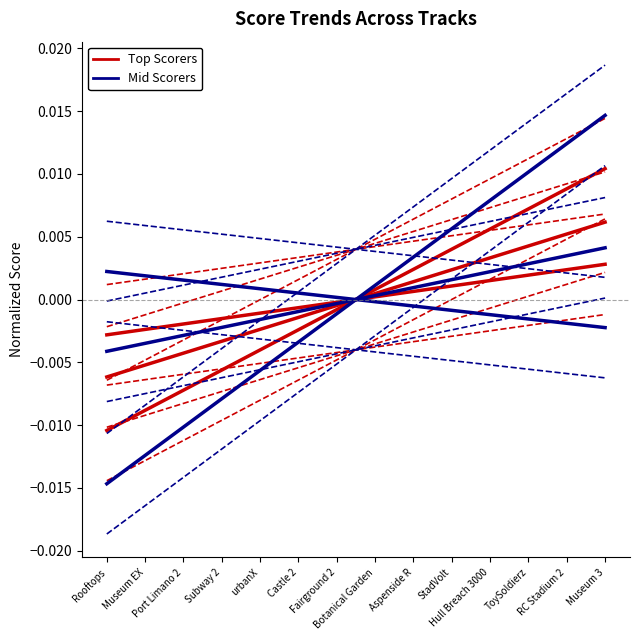

What is the label of the 6th point from the left?

Castle 2